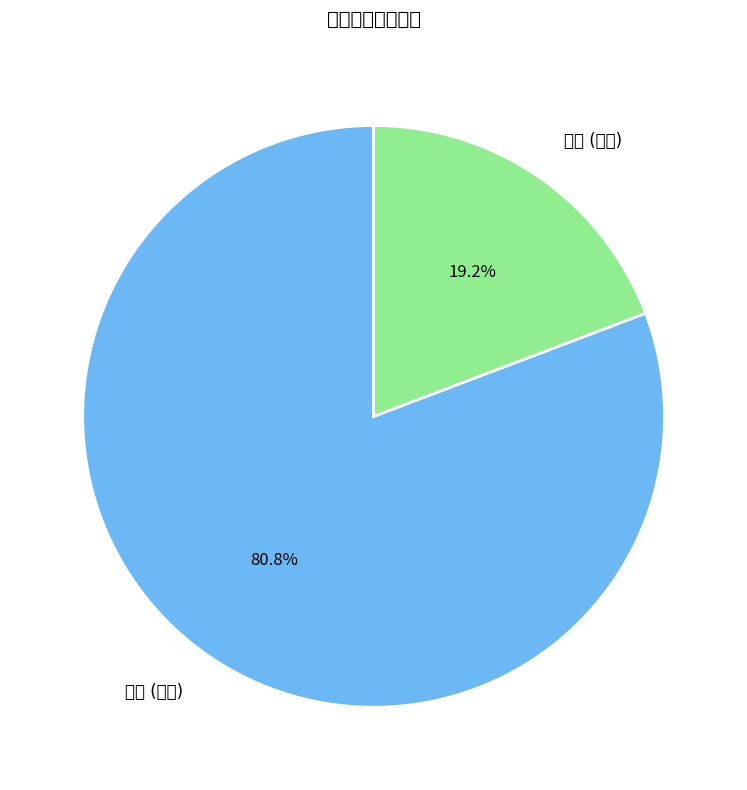

To the nearest percent, what portion does 二等 represent?

19%